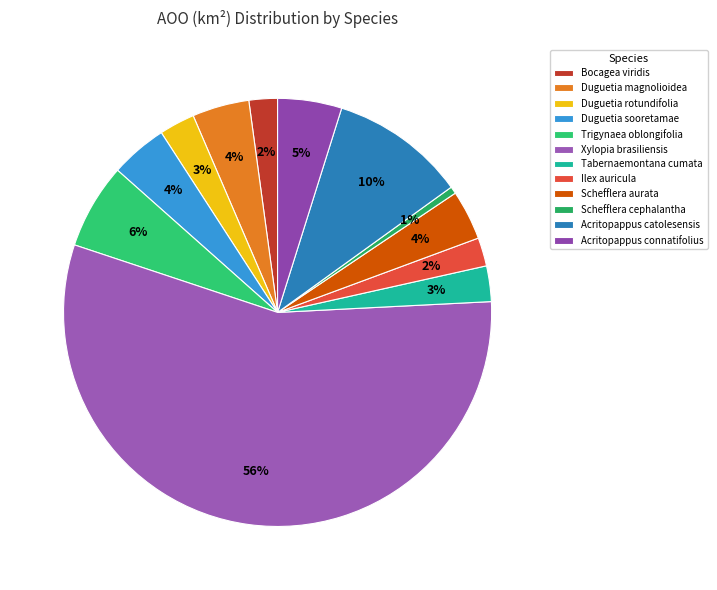

How many slices are in this pie chart?

12